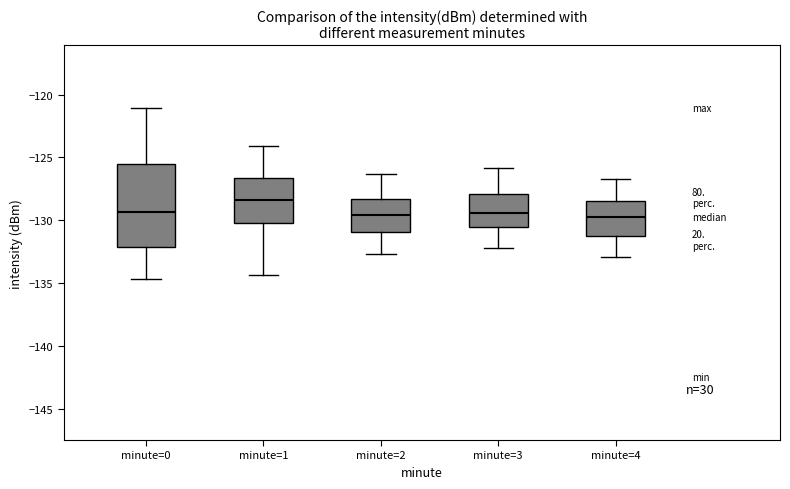

Where is the upper edge of the box for minute=1 on the y-axis? The values are not printed on the chart, so give them approximately, as read against the axis.

-126.5